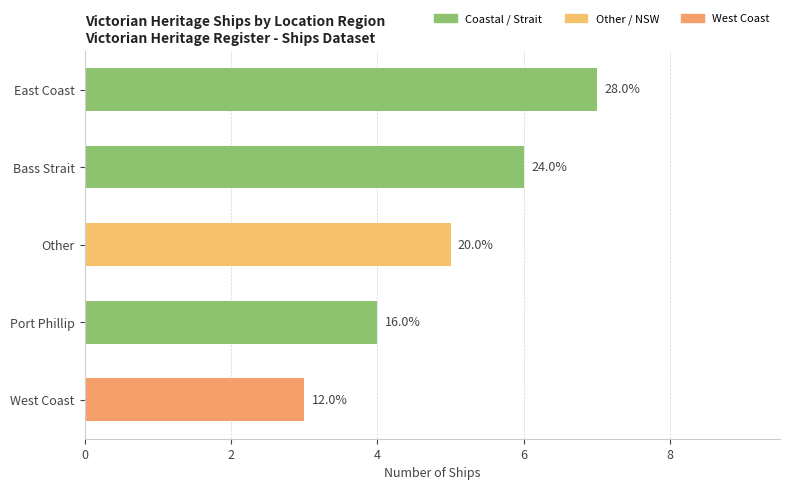

How many data points does each series have?

5